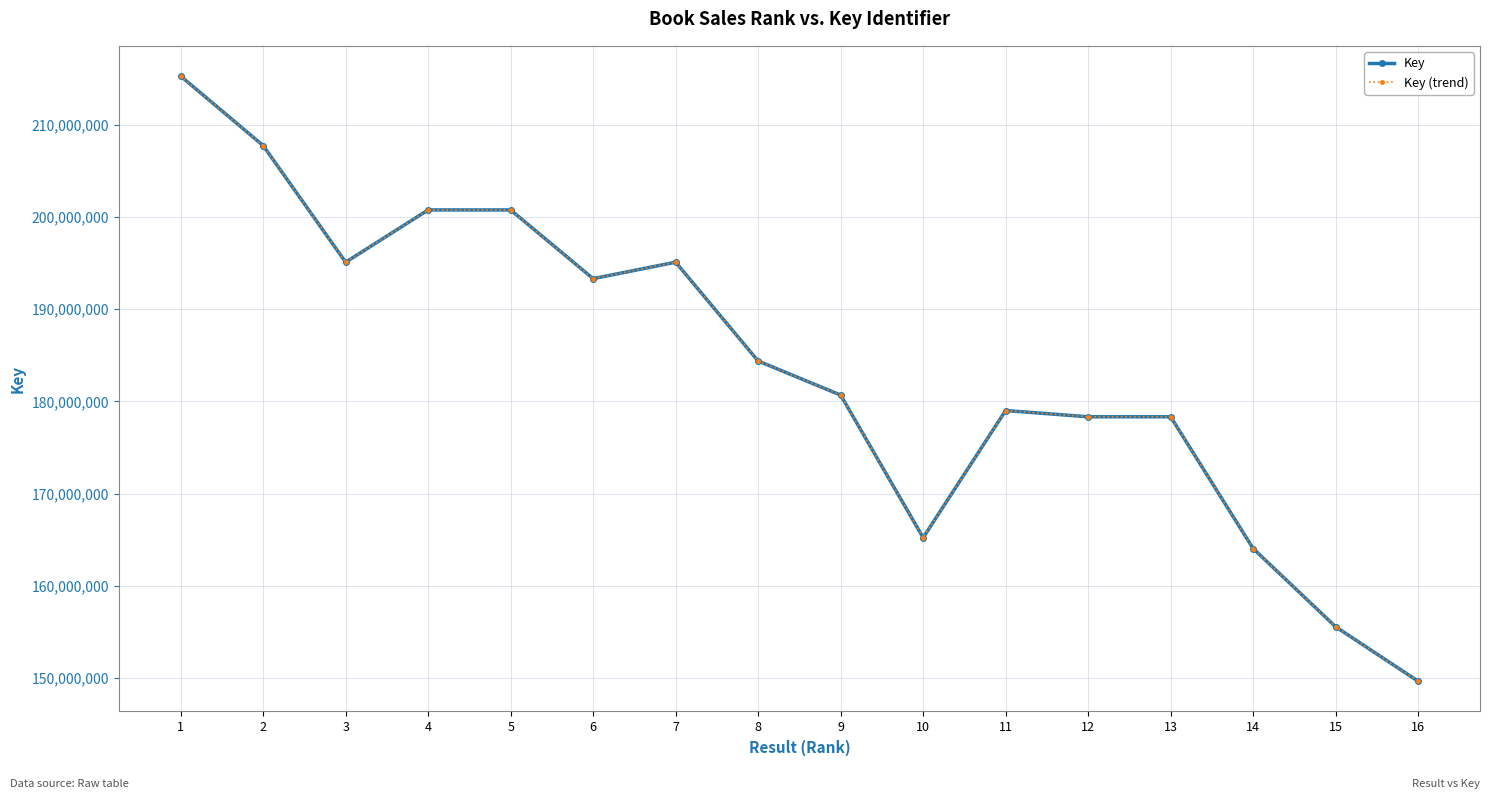

Reading right to left, transcribe all the data shown in this chart.

Key: 149622766	155536946	164026880	178327355	178326744	179006706	165207957	180684389	184381899	195106649	193321680	200778680	200780084	195106150	207767616	215307800
Key (trend): 149622766	155536946	164026880	178327355	178326744	179006706	165207957	180684389	184381899	195106649	193321680	200778680	200780084	195106150	207767616	215307800